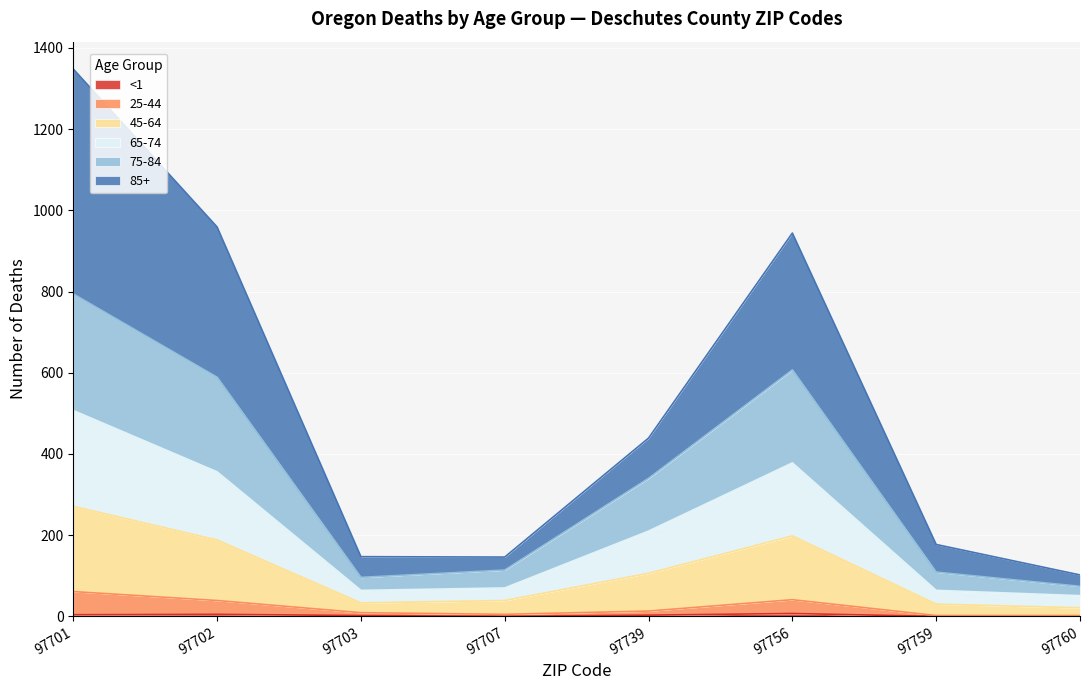

At which category is the sum across all series the highest?

97701